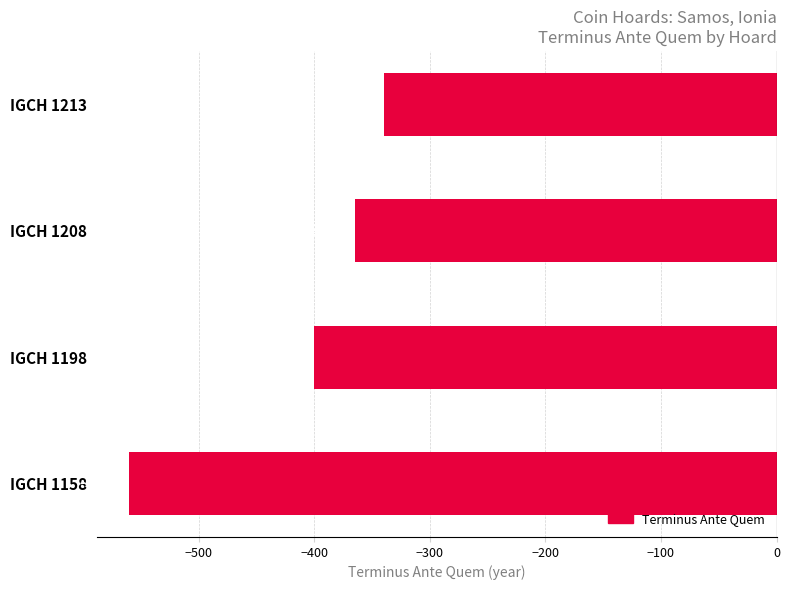

Rank the categories by value from highest to lowest.

IGCH 1213, IGCH 1208, IGCH 1198, IGCH 1158